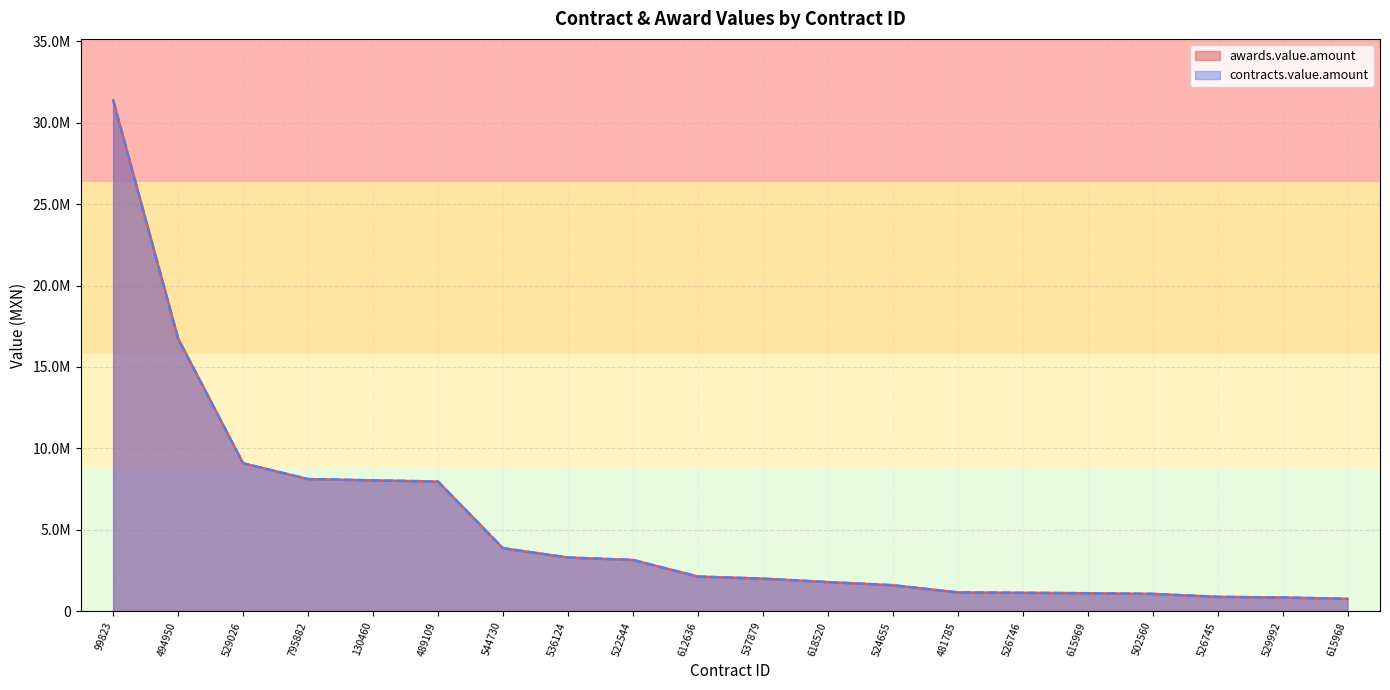

True or false: awards.value.amount and contracts.value.amount intersect in this chart.

False